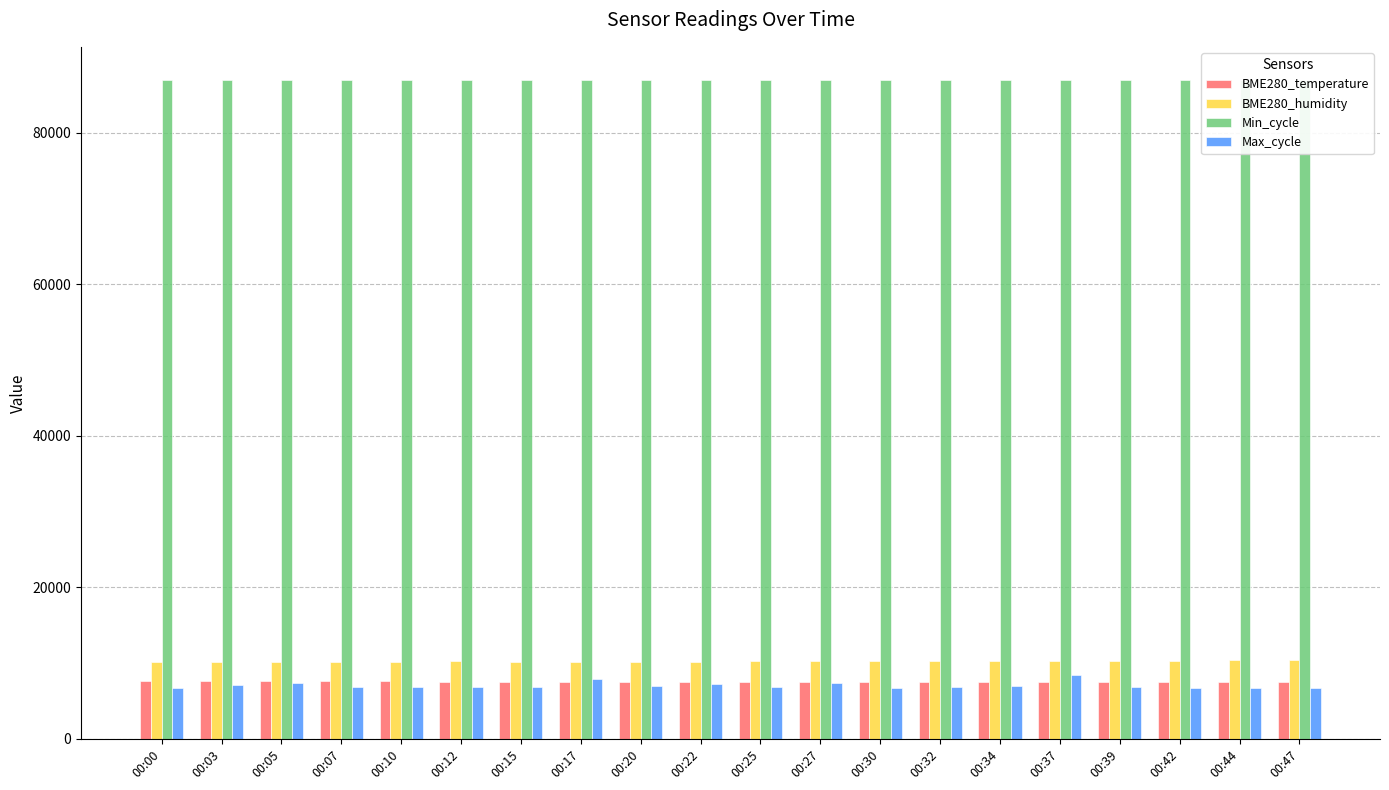

At how many categories does at least one series exceed 29450?

20